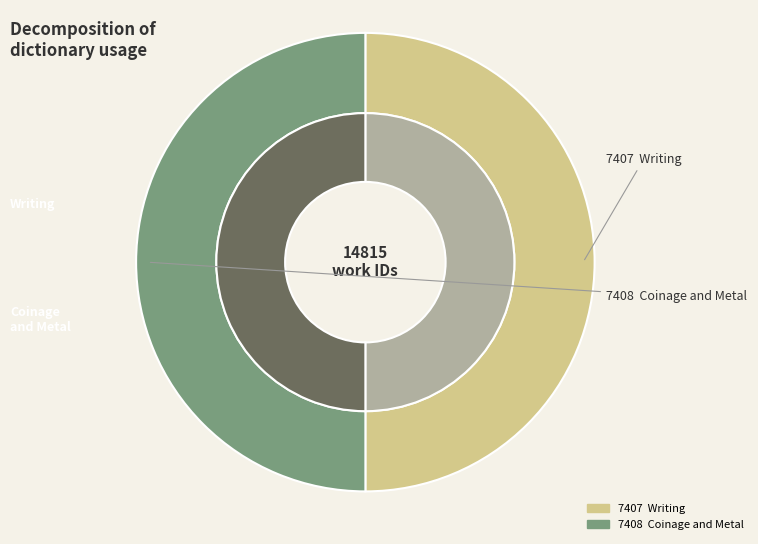

How many segments does this pie chart have?

2